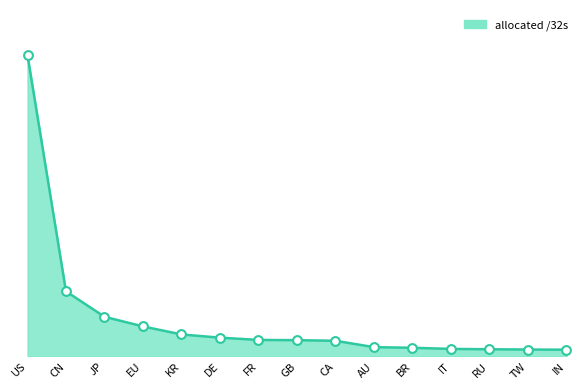

Is this an area chart (filled region under the line)?

Yes